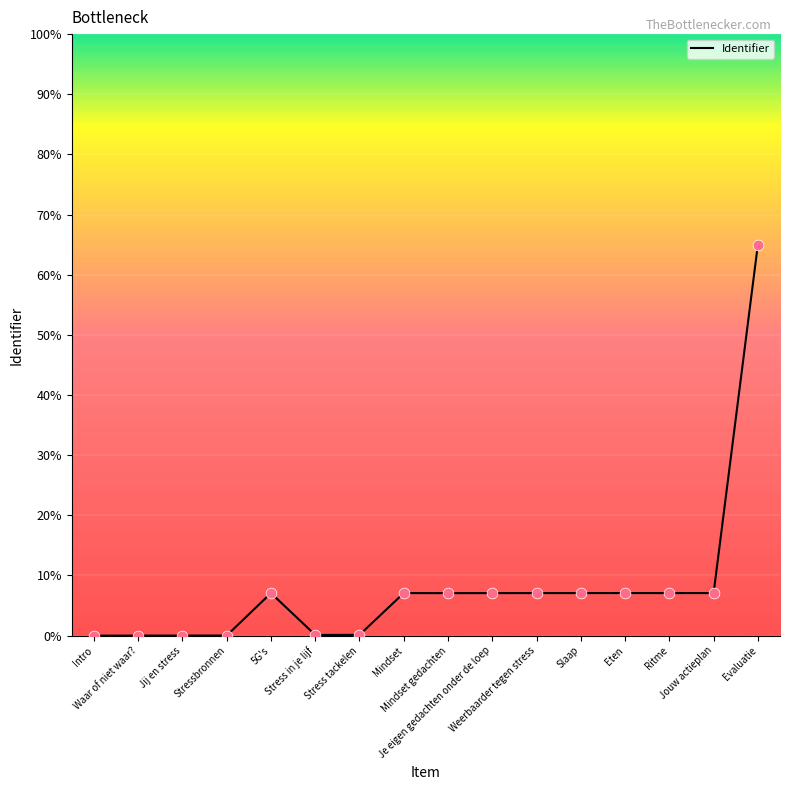

What is the change in value from Intro to Evaluatie?

+65.0